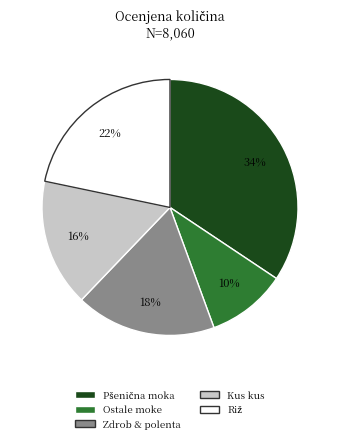

Is there a majority slice in this chart?

No